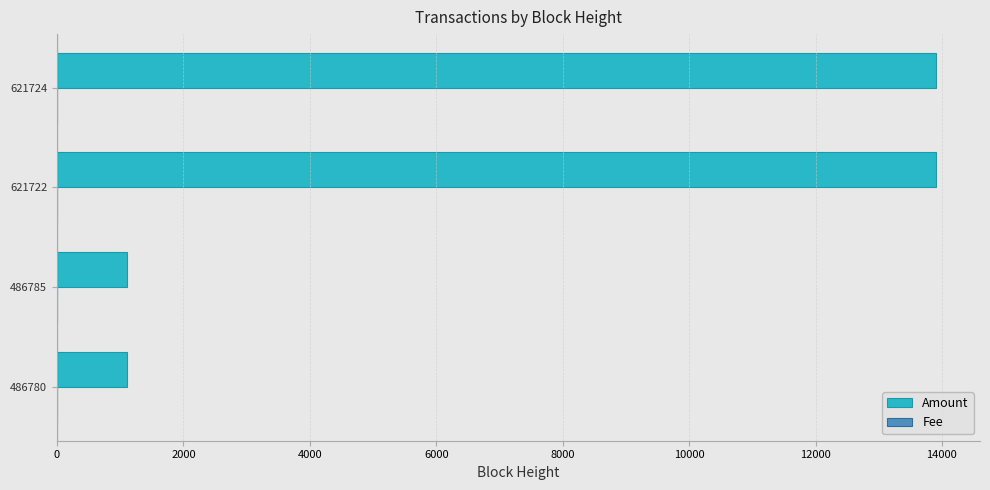

What is the greatest value displayed?

13906.7